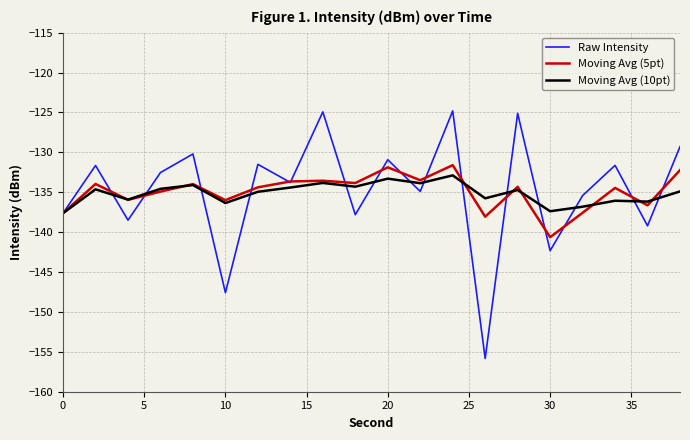

How many lines are shown in the chart?

3